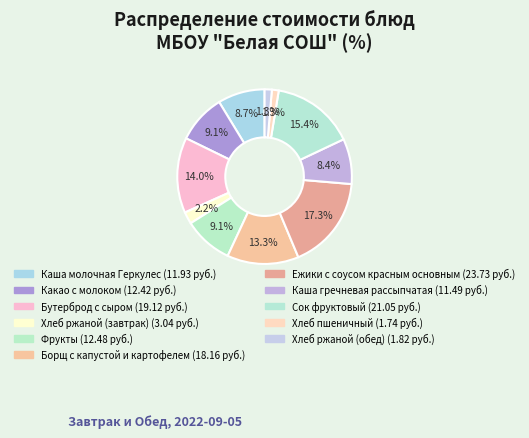

What is the ratio of the value at Фрукты to the value at Борщ с капустой и картофелем?

0.7